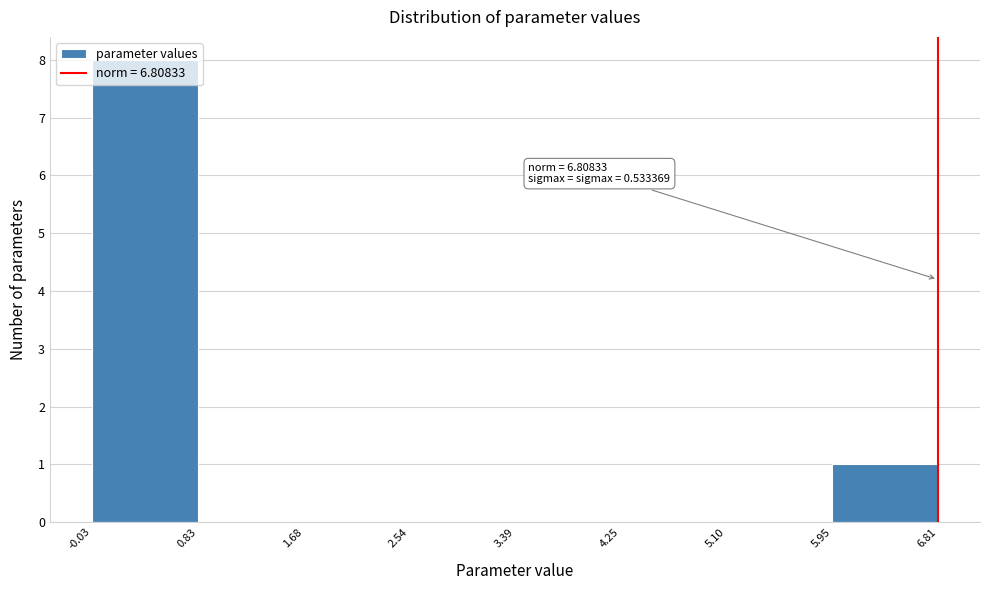

Which range on the x-axis has the tallest bar?

-0.03 to 0.83